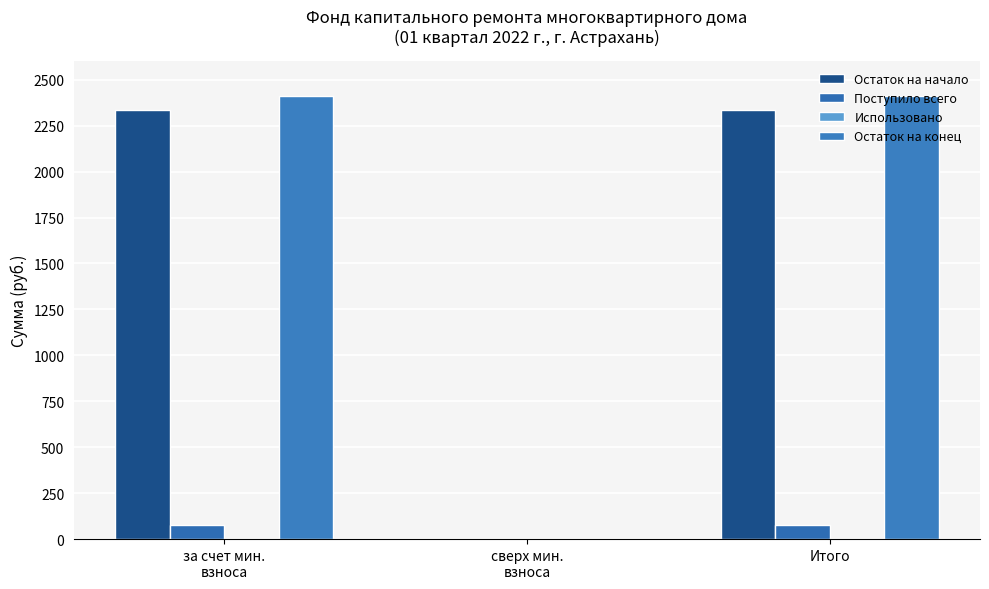

Rank the series by their maximum value, from lowest to highest.

Использовано, Поступило всего, Остаток на начало, Остаток на конец